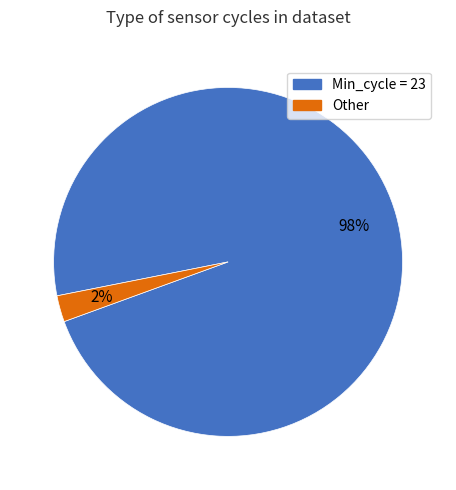

Does any single category account for the majority?

Yes